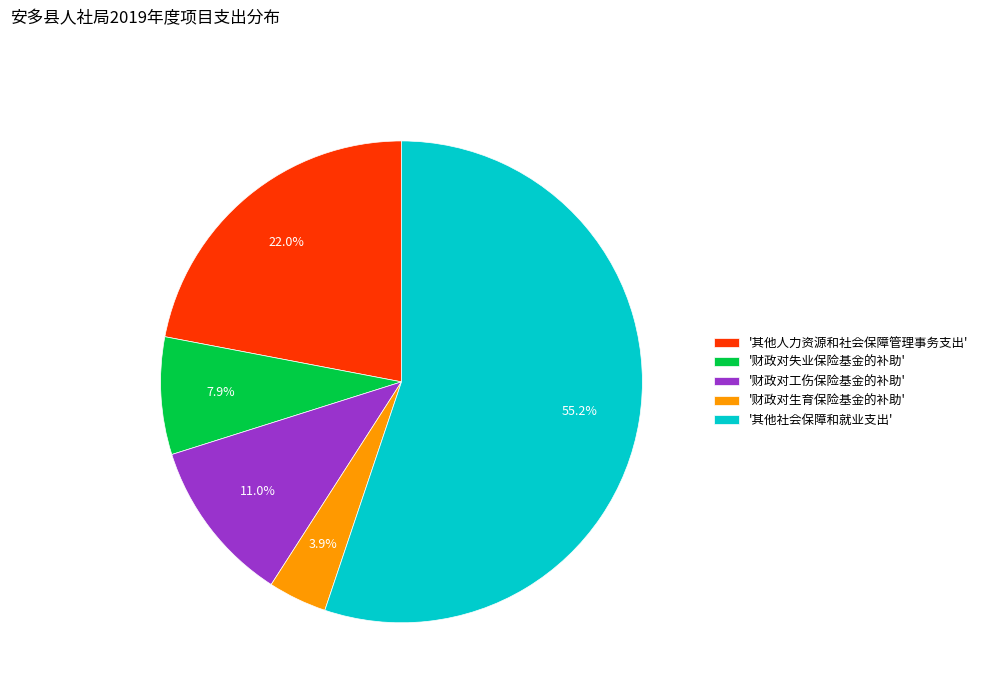

Which has a higher value, '财政对失业保险基金的补助' or '其他人力资源和社会保障管理事务支出'?

'其他人力资源和社会保障管理事务支出'